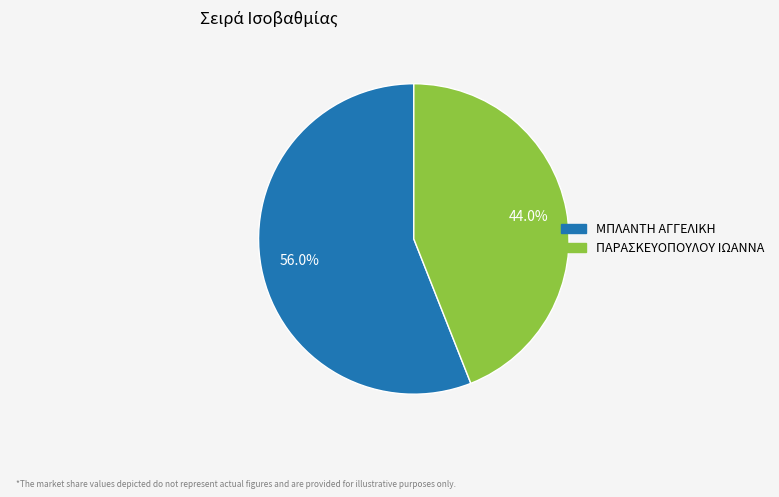

Is there any slice that represents more than half of the pie?

Yes